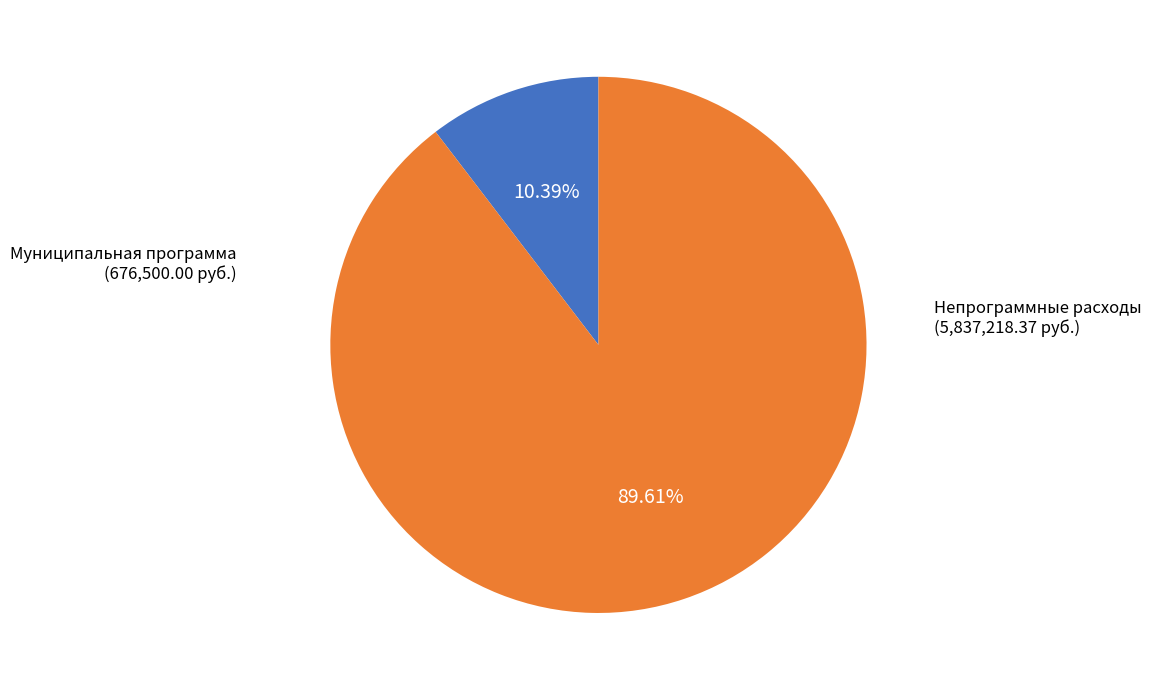

How many slices are in this pie chart?

2